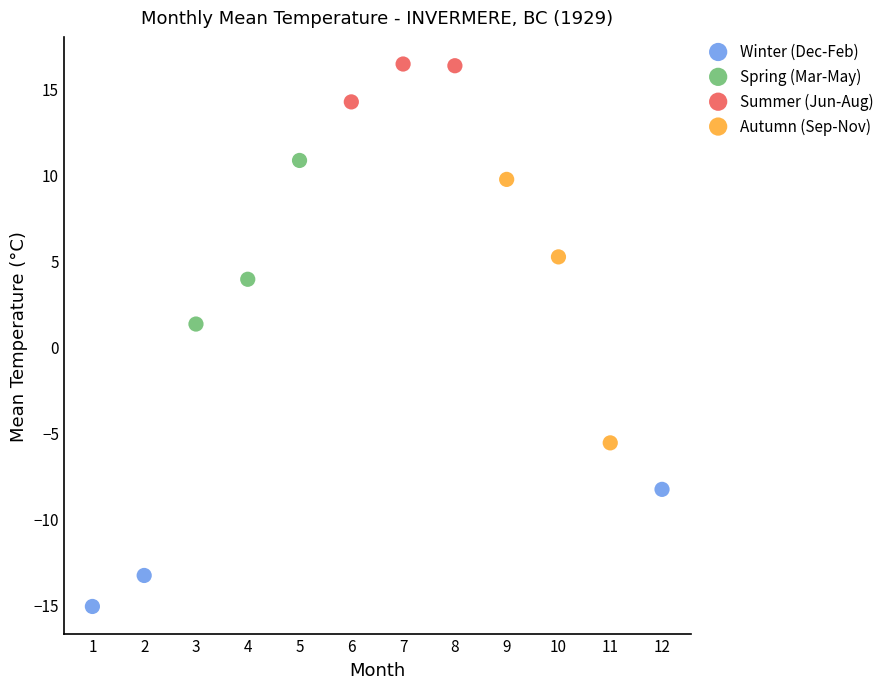

Which series contains the highest Y value?

Summer (Jun-Aug)